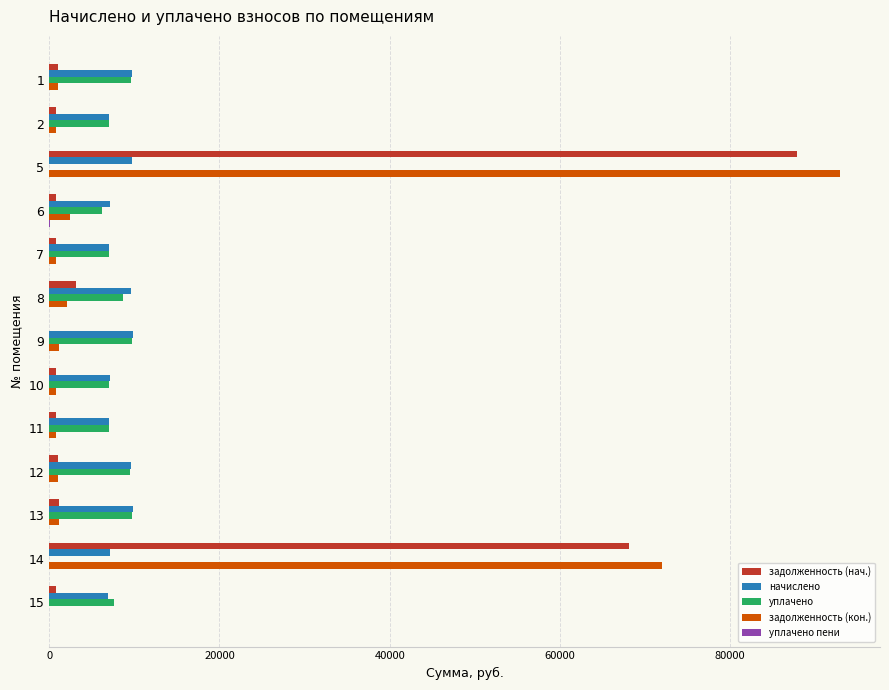

Between 13 and 14, which series saw the biggest shift?

задолженность (кон.)